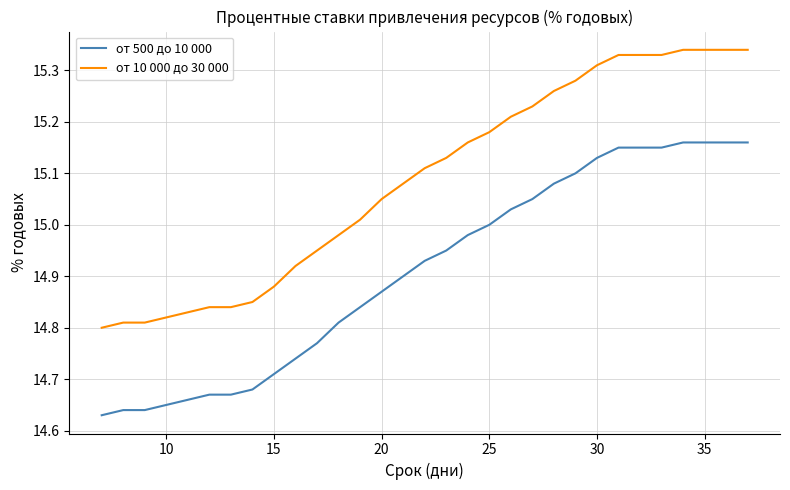

True or false: от 500 до 10 000 and от 10 000 до 30 000 intersect in this chart.

False